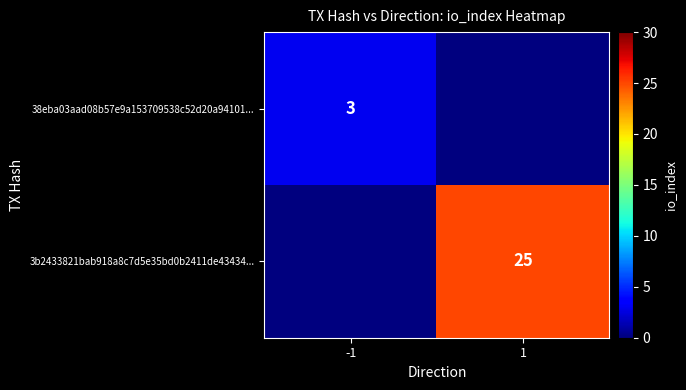

The 3b2433821bab918a8c7d5e35bd0b2411de43434... series shows 9 at 1. True or false?

False